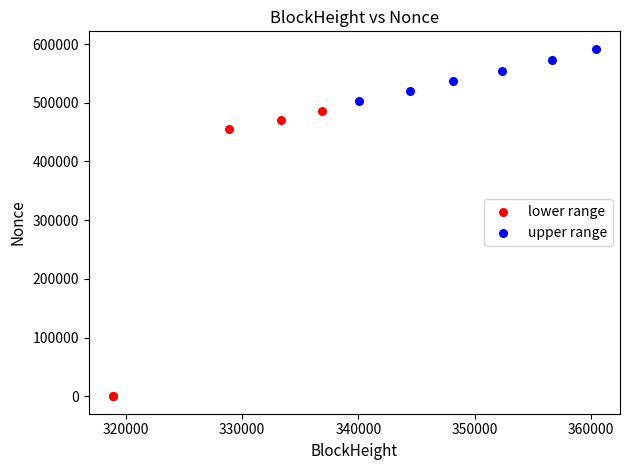

Which series reaches the maximum Y coordinate?

upper range